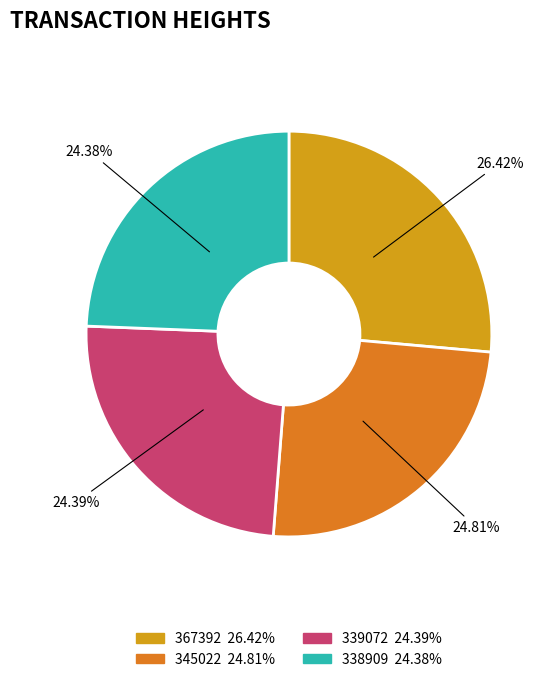

To the nearest percent, what is the average slice percentage?

25%